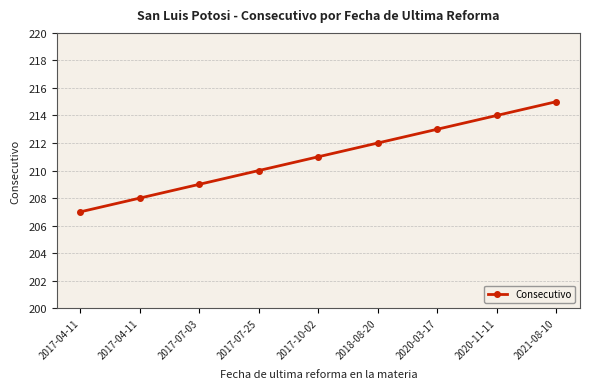

What is the greatest value displayed?

215